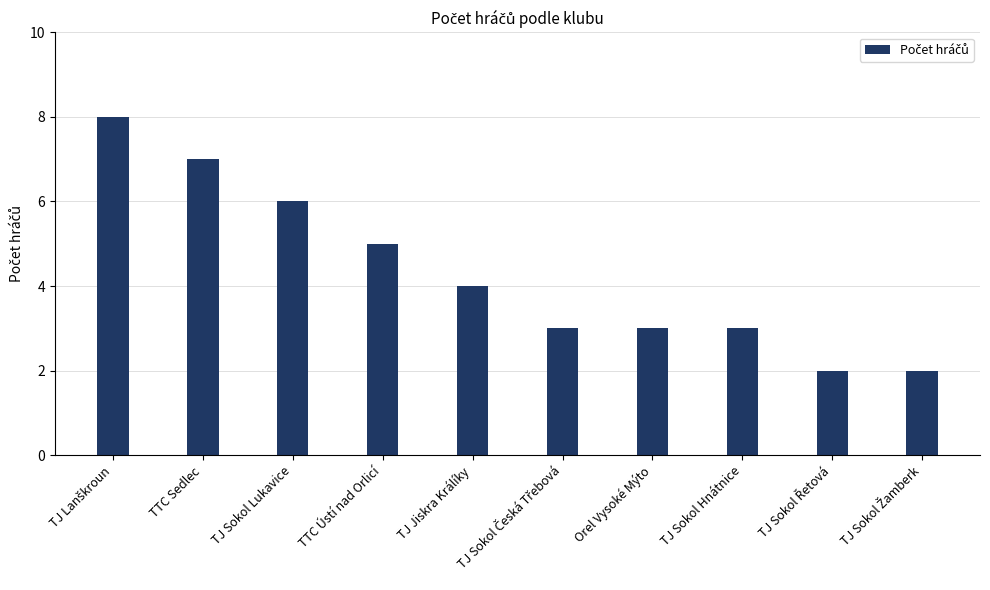

What is the change in value from TJ Jiskra Králíky to TJ Sokol Hnátnice?

-1